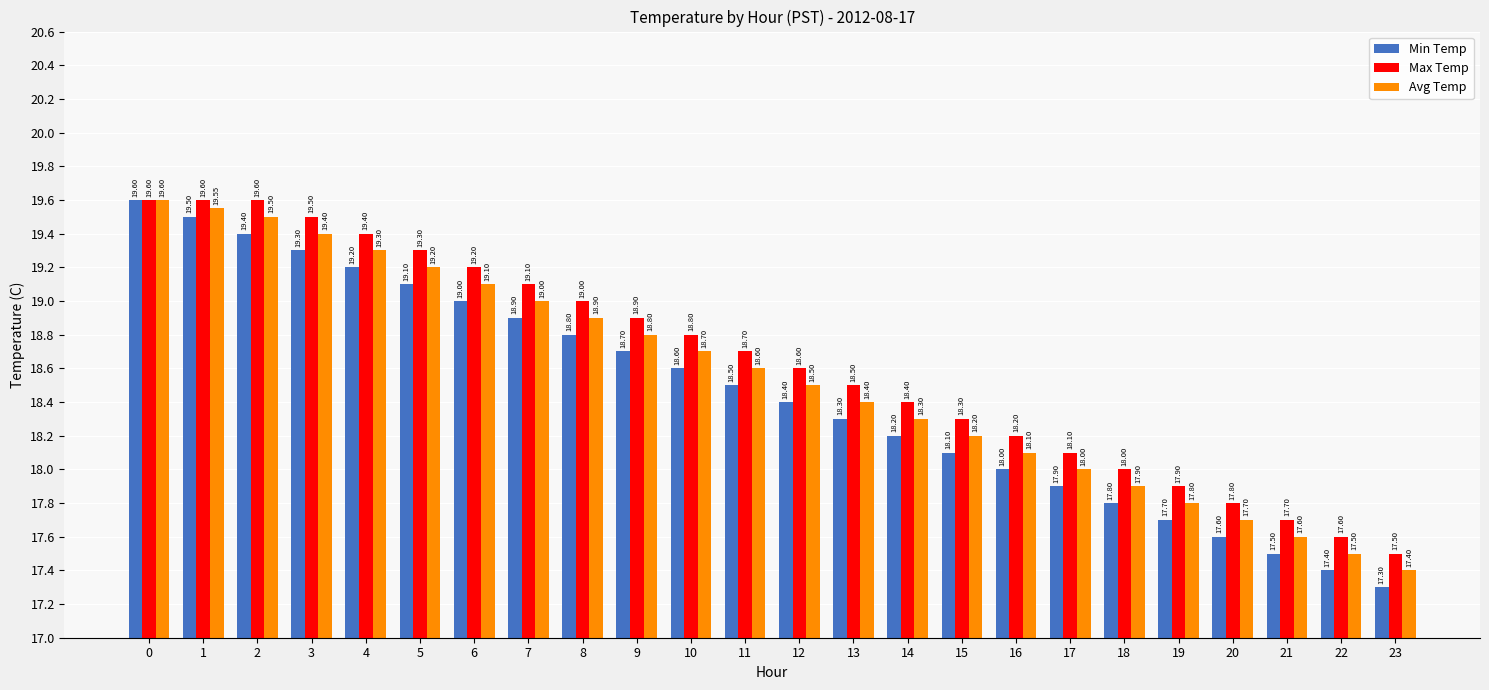

List the series in order of their overall mean, highest first.

Max Temp, Avg Temp, Min Temp